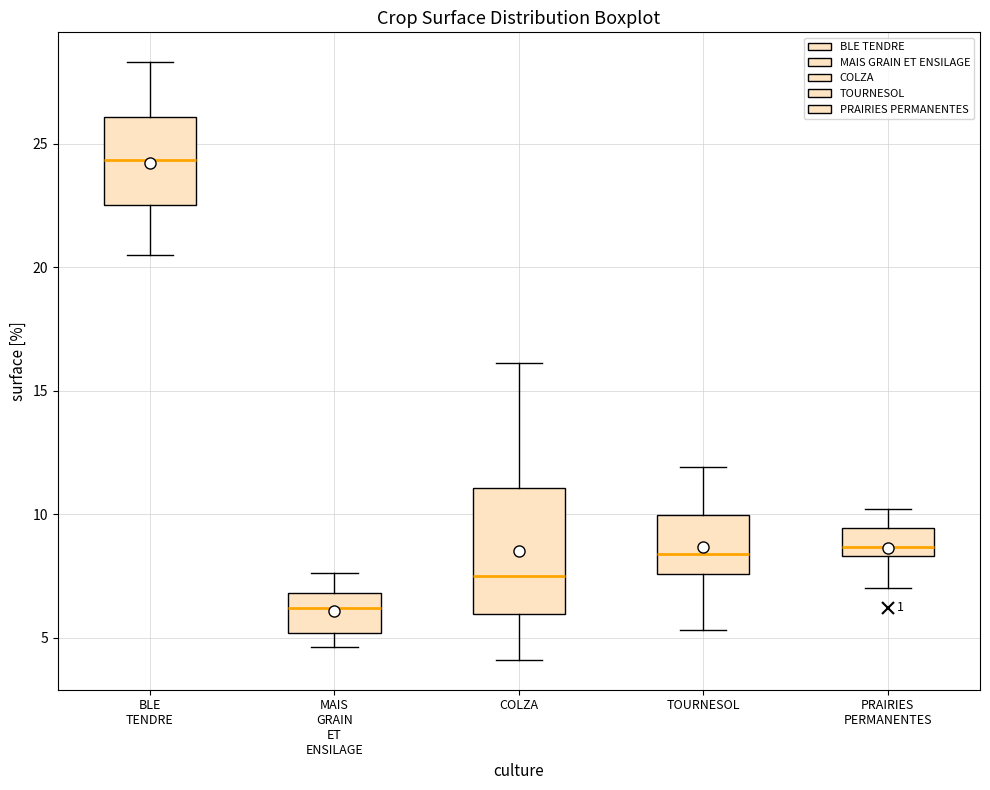

Where is the upper edge of the box for COLZA on the y-axis? The values are not printed on the chart, so give them approximately, as read against the axis.

11.0